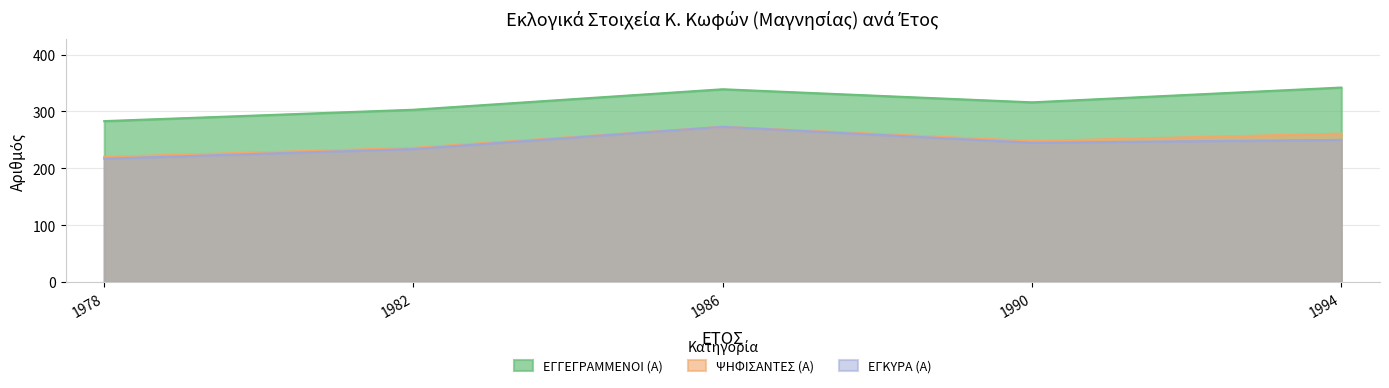

Reading right to left, what are all the values shown in this chart?

ΕΓΓΕΓΡΑΜΜΕΝΟΙ (Α): 1994=342	1990=316	1986=339	1982=303	1978=283
ΨΗΦΙΣΑΝΤΕΣ (Α): 1994=261	1990=248	1986=273	1982=236	1978=220
ΕΓΚΥΡΑ (Α): 1994=250	1990=245	1986=273	1982=234	1978=217